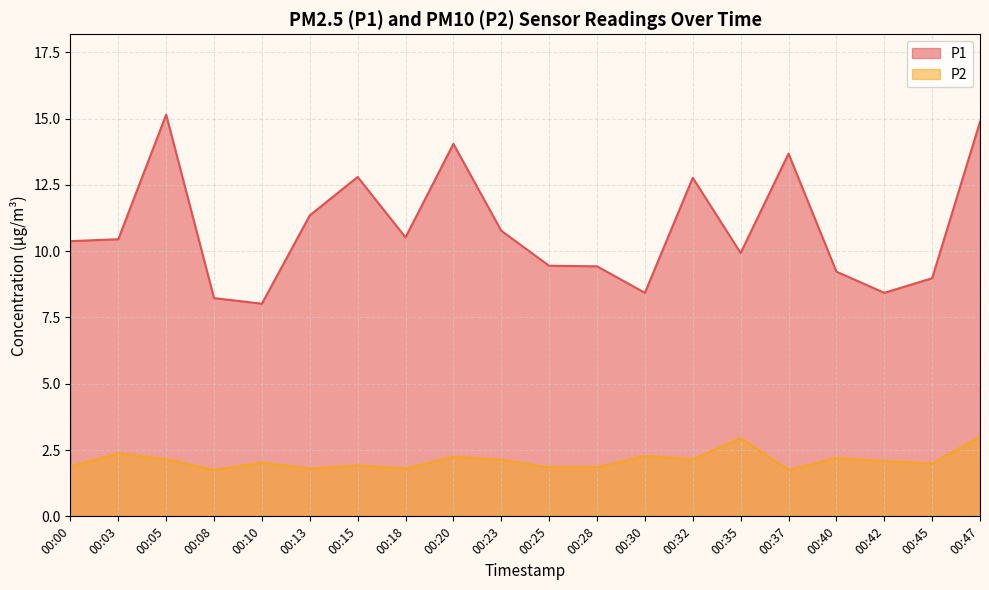

At how many categories does at least one series exceed 10?

11